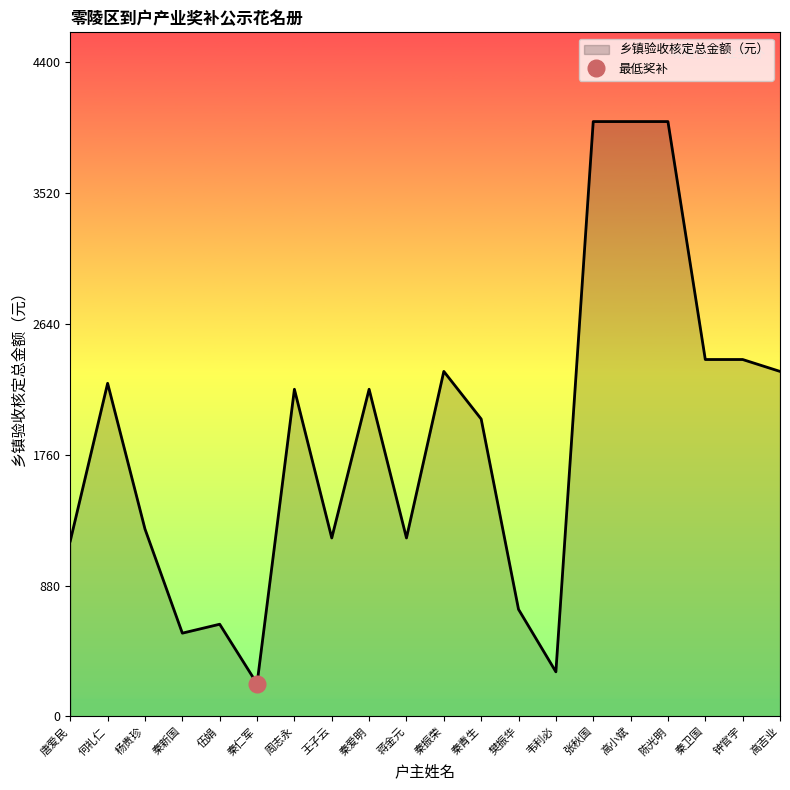

Reading left to right, what are all the values shown in this chart?

唐爱民=1180	何礼仁=2240	杨贵珍=1260	秦新国=560	伍娟=620	秦仁军=220	周志永=2200	王子云=1200	秦爱明=2200	蒋金元=1200	秦振荣=2320	秦青生=2000	樊振华=720	韦利必=300	张秋国=4000	高小斌=4000	陈光明=4000	秦卫国=2400	钟官宇=2400	高吉业=2320